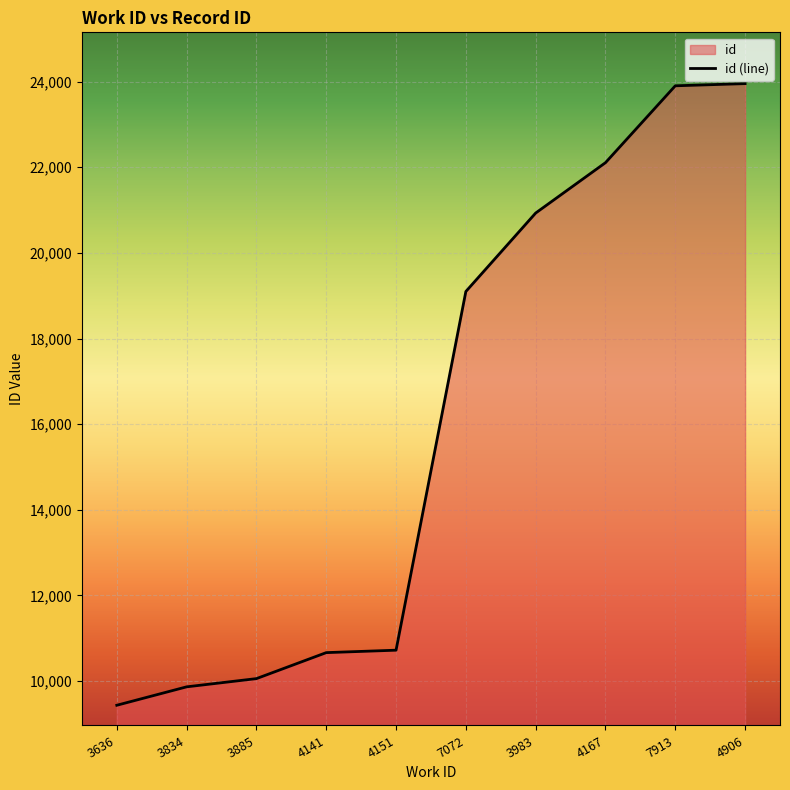

What value does the data have at 3885, to the nearest 10?

10060